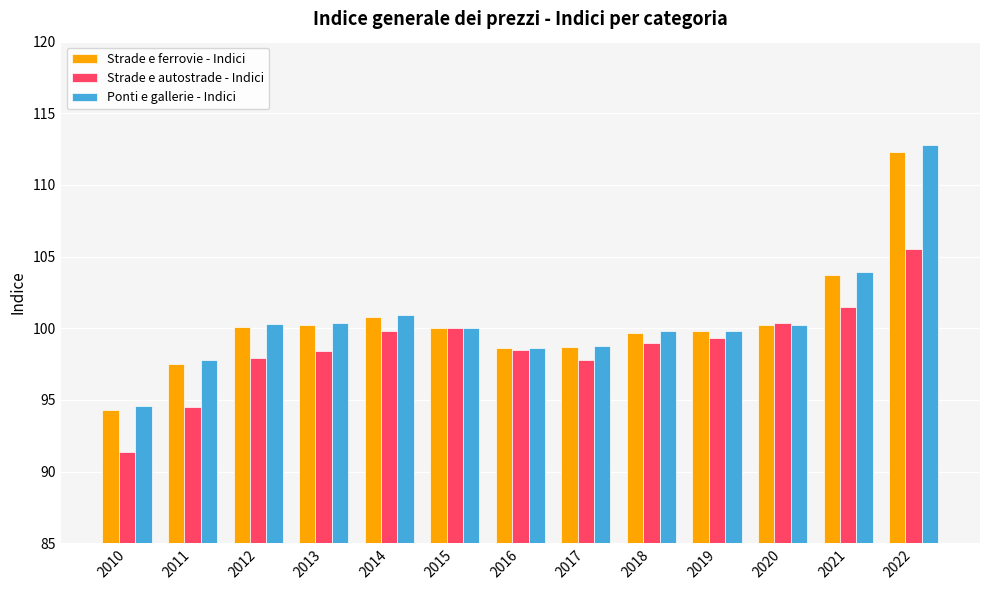

What is the difference between the highest and lowest values at 2017?

1.0